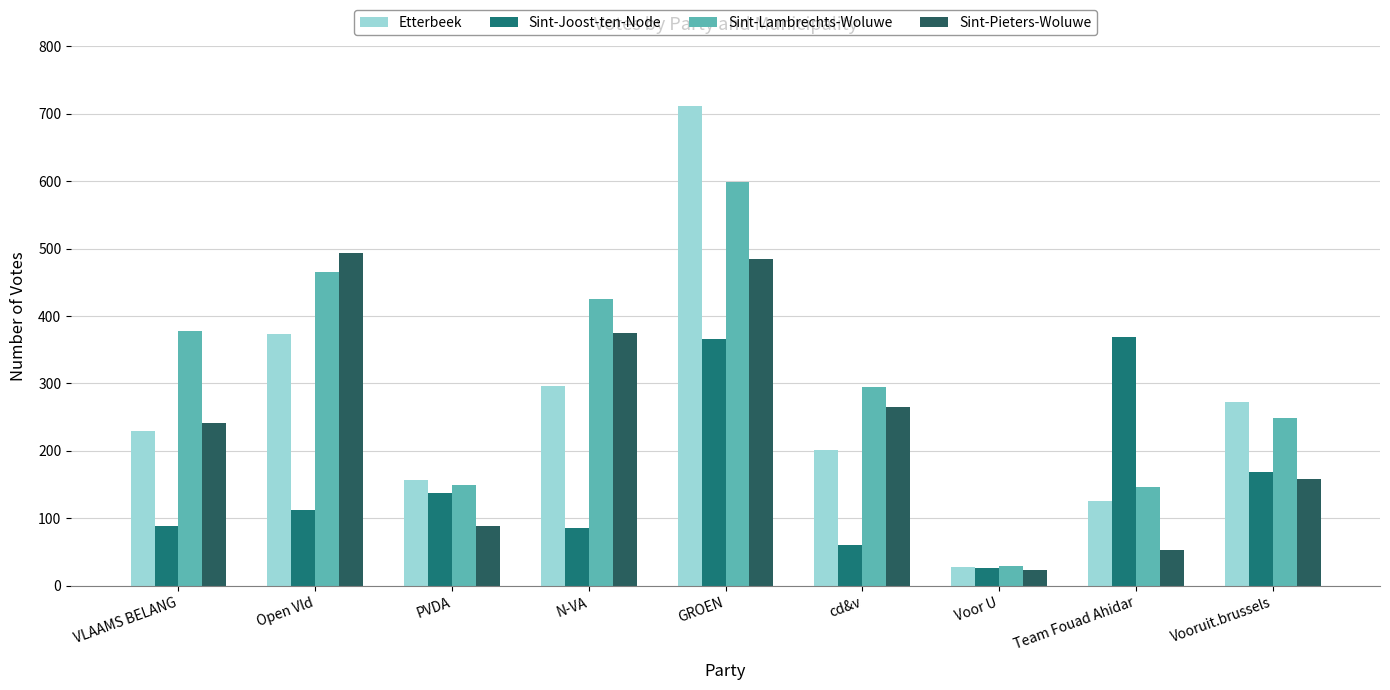

The Sint-Joost-ten-Node series shows 59 at PVDA. True or false?

False